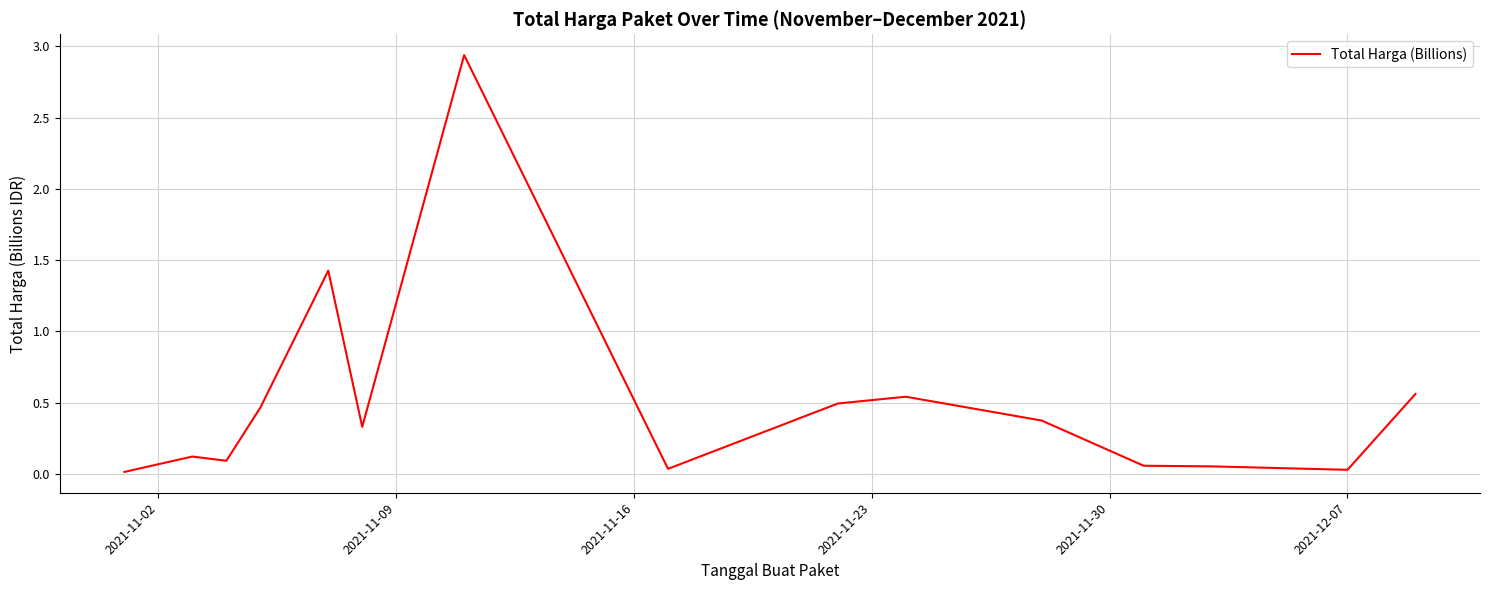

How many lines are shown in the chart?

1